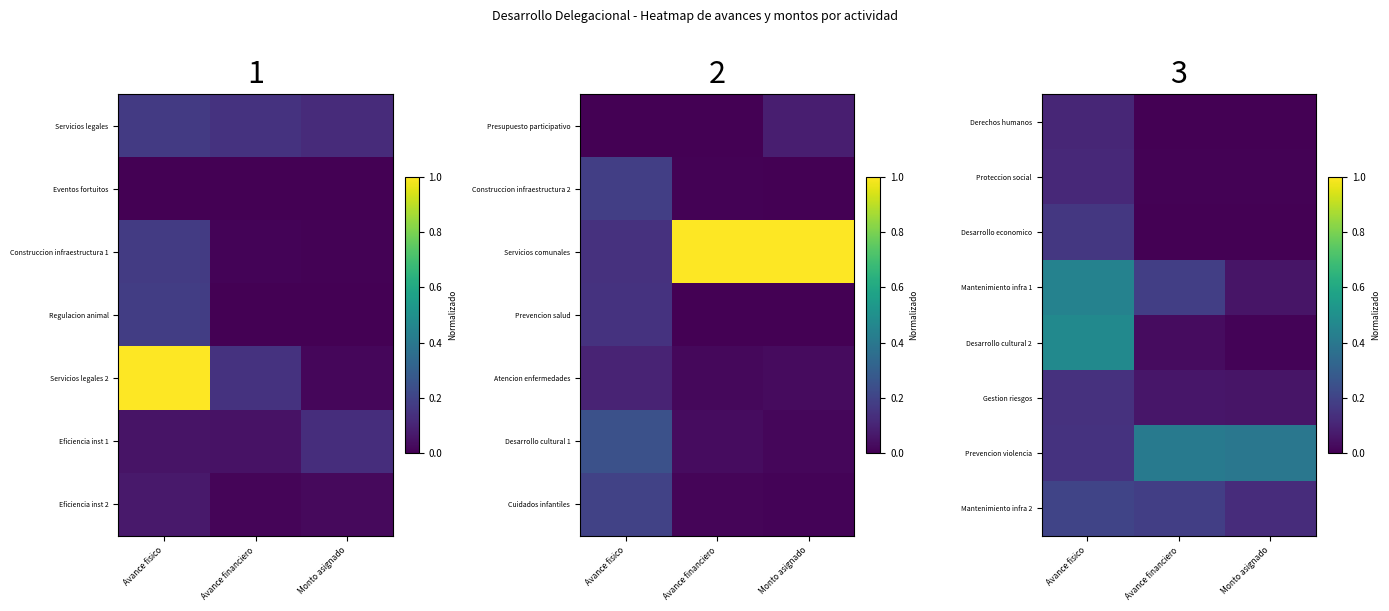

Reading right to left, extract all data points from this chart.

Derechos humanos: Monto asignado=0.0	Avance financiero=0.0	Avance fisico=0.1
Proteccion social: Monto asignado=0.0	Avance financiero=0.0	Avance fisico=0.1
Desarrollo economico: Monto asignado=0.0	Avance financiero=0.0	Avance fisico=0.2
Mantenimiento infra 1: Monto asignado=0.1	Avance financiero=0.2	Avance fisico=0.4
Desarrollo cultural 2: Monto asignado=0.0	Avance financiero=0.0	Avance fisico=0.5
Gestion riesgos: Monto asignado=0.1	Avance financiero=0.1	Avance fisico=0.1
Prevencion violencia: Monto asignado=0.4	Avance financiero=0.4	Avance fisico=0.1
Mantenimiento infra 2: Monto asignado=0.1	Avance financiero=0.2	Avance fisico=0.2